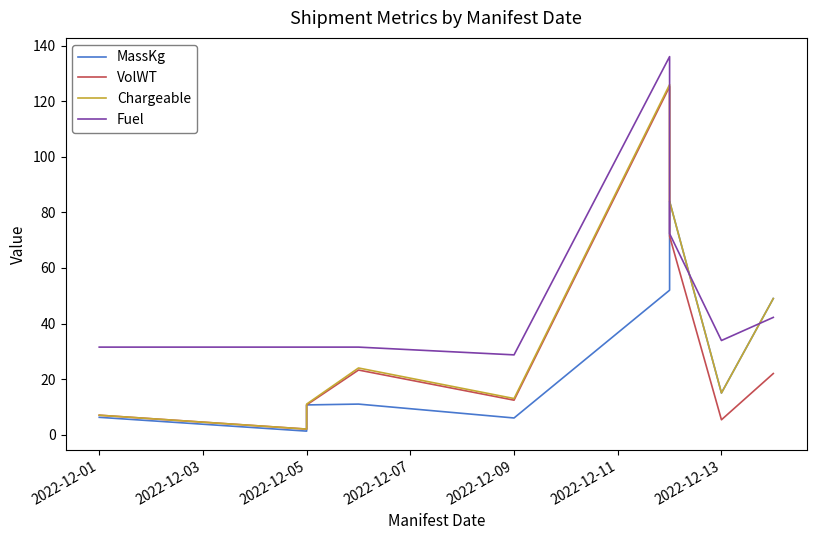

What is the maximum value for Fuel?

136.1